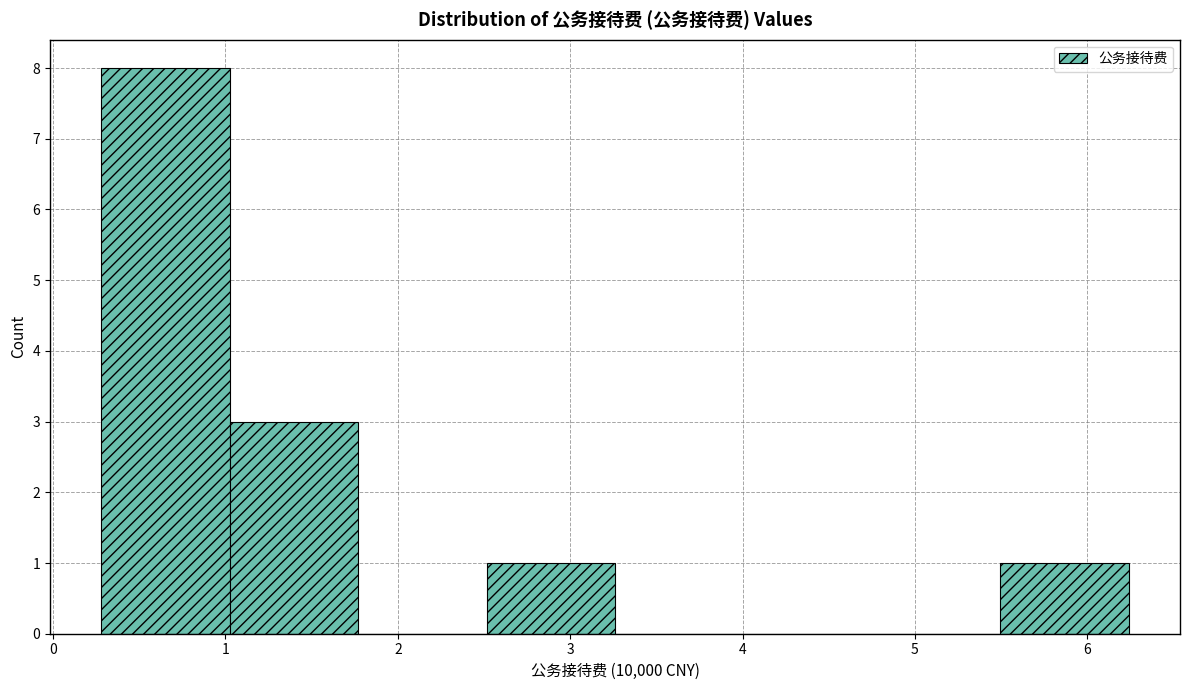

How tall is the bar that spans 0.3 to 1.0 on the x-axis? Neither the bar edges nor the heights are printed on the chart, so give them approximately, as read against the axes.

8